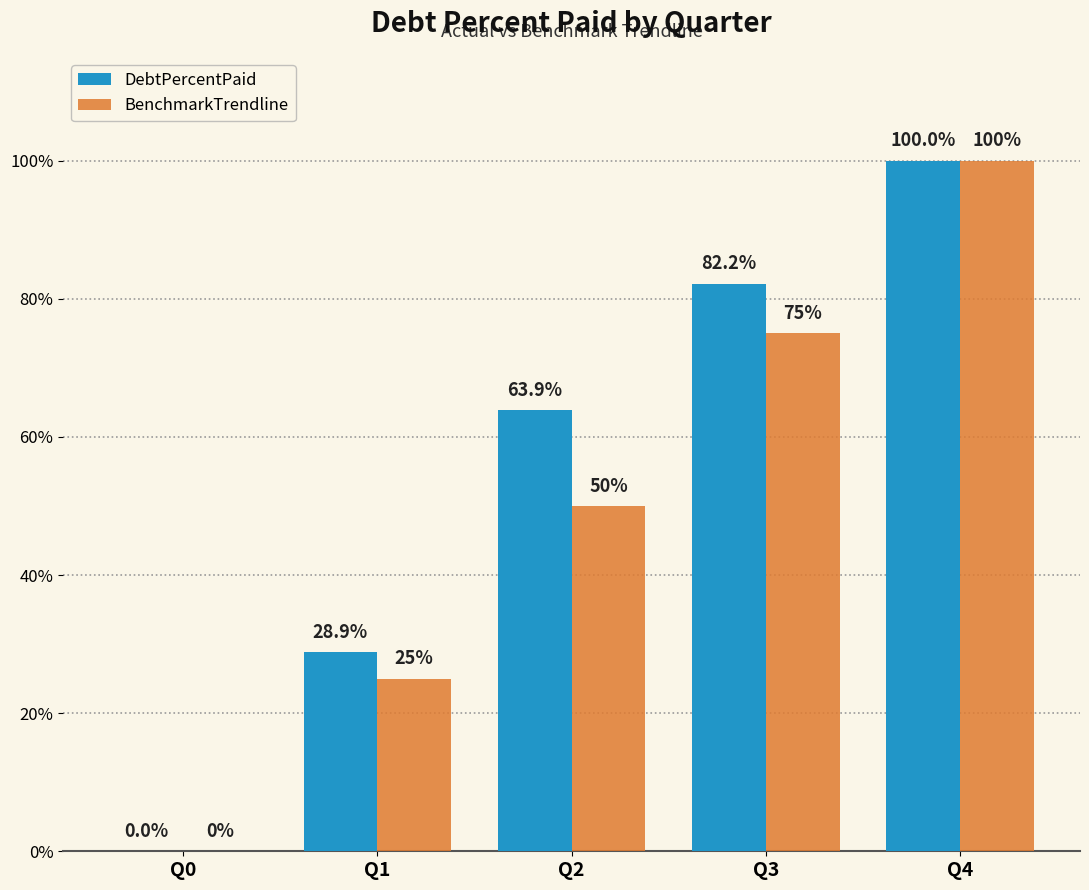

How many categories are shown in the chart?

5